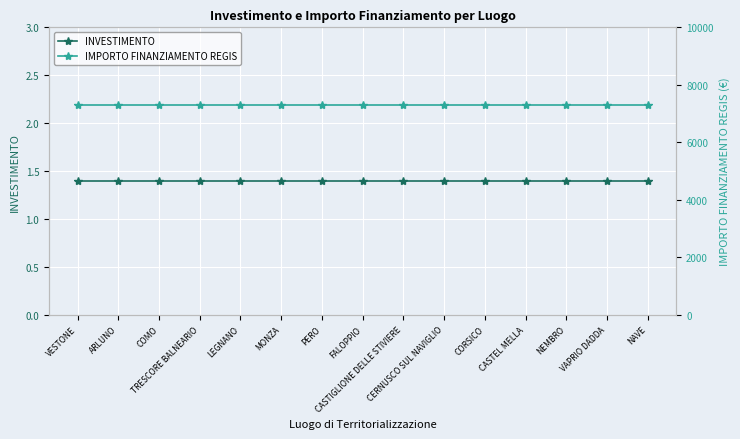

What is the spread (max minus min) of values at PERO?

7299.6